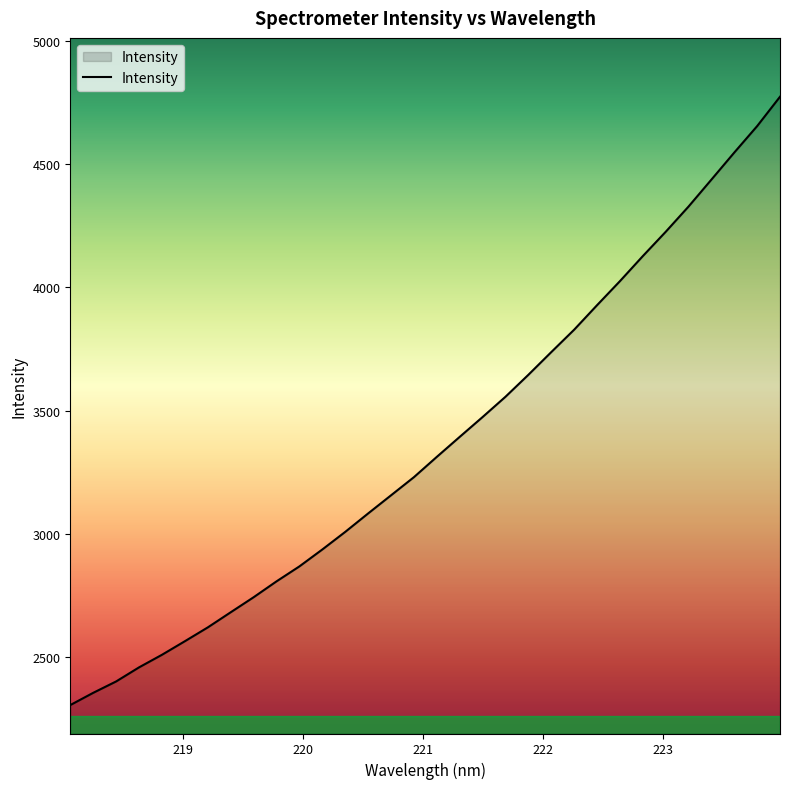

What is the maximum value shown in the chart?

4773.6